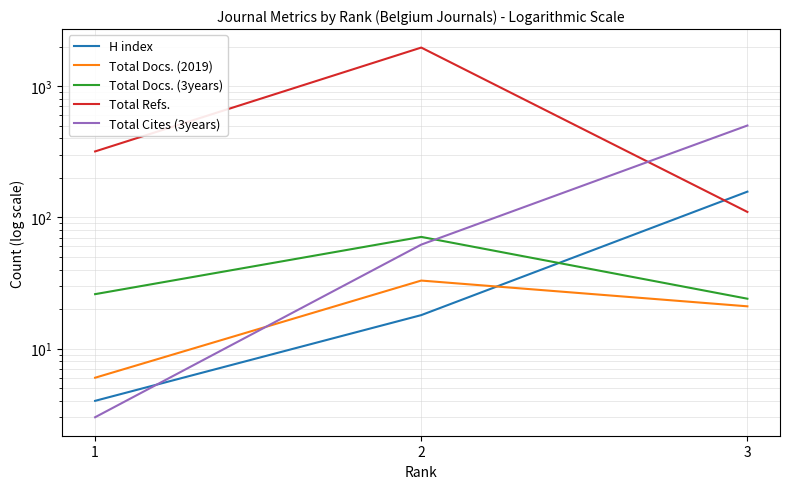

At which category does the chart reach its peak across all series?

2